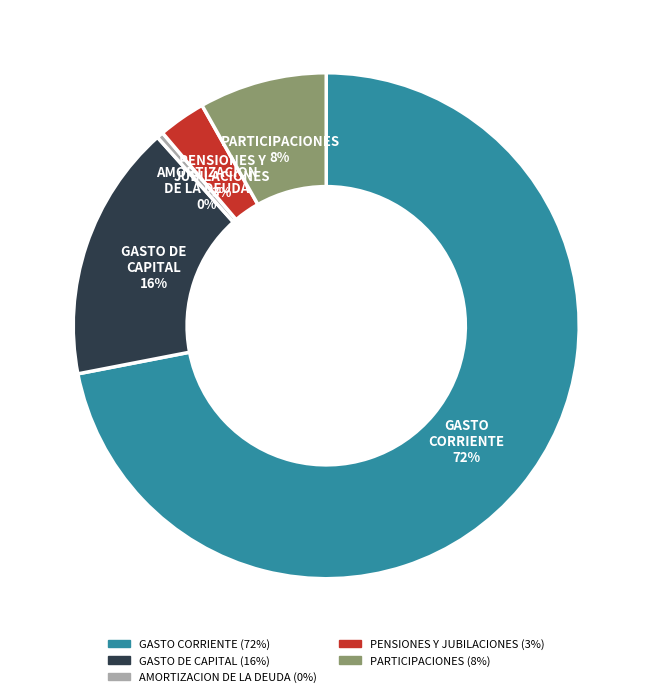

What percentage is the PARTICIPACIONES slice, to the nearest percent?

8%